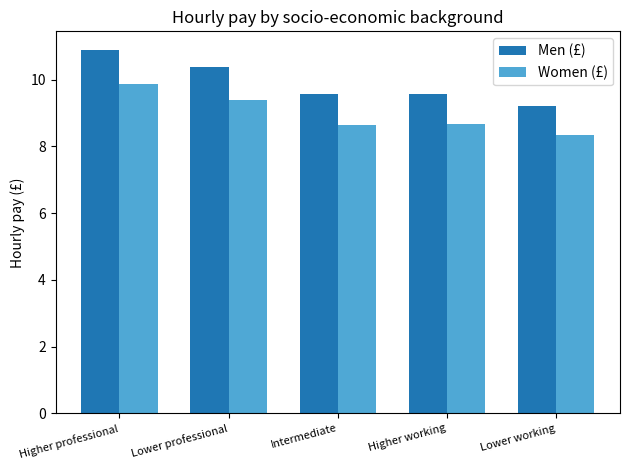

Reading left to right, list all the values displayed in this chart.

Men (£): 10.9	10.4	9.6	9.6	9.2
Women (£): 9.9	9.4	8.7	8.7	8.3